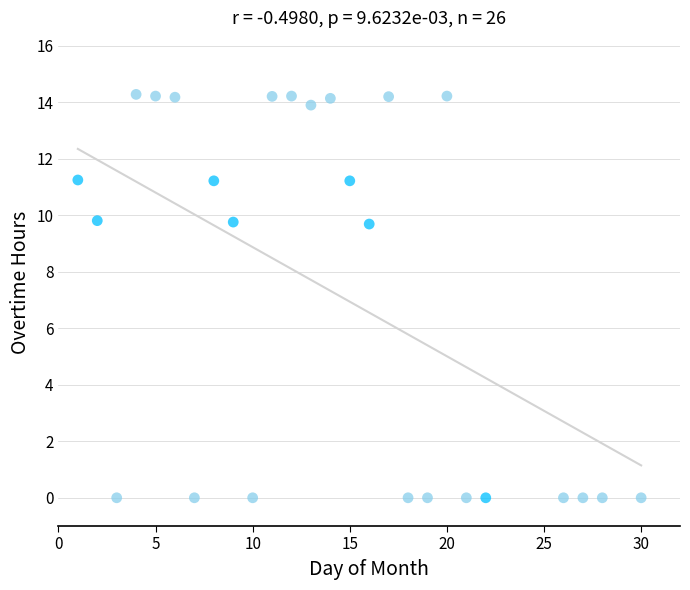

What is the range of Y values (max minus min)?

14.3